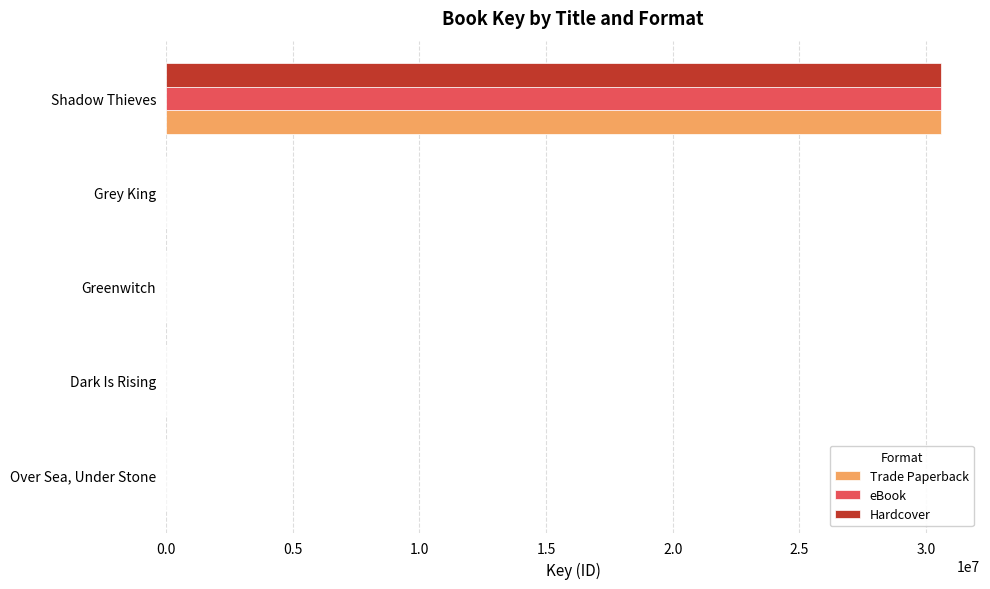

The value of eBook at Shadow Thieves is 39994261. True or false?

False